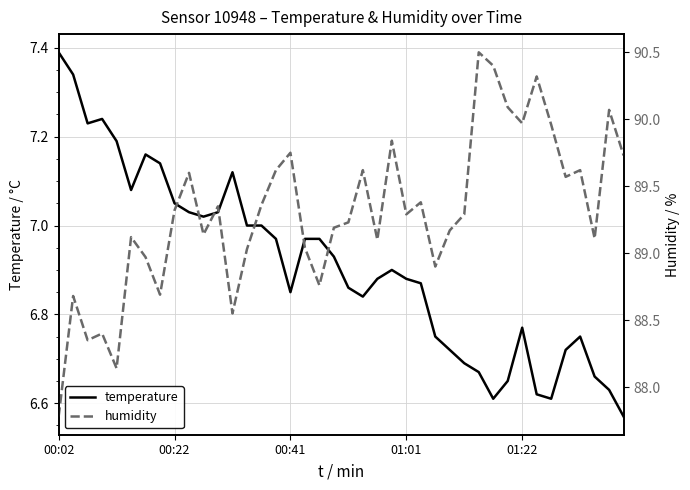

Is it true that temperature equals 4.9 at 00:02?

False